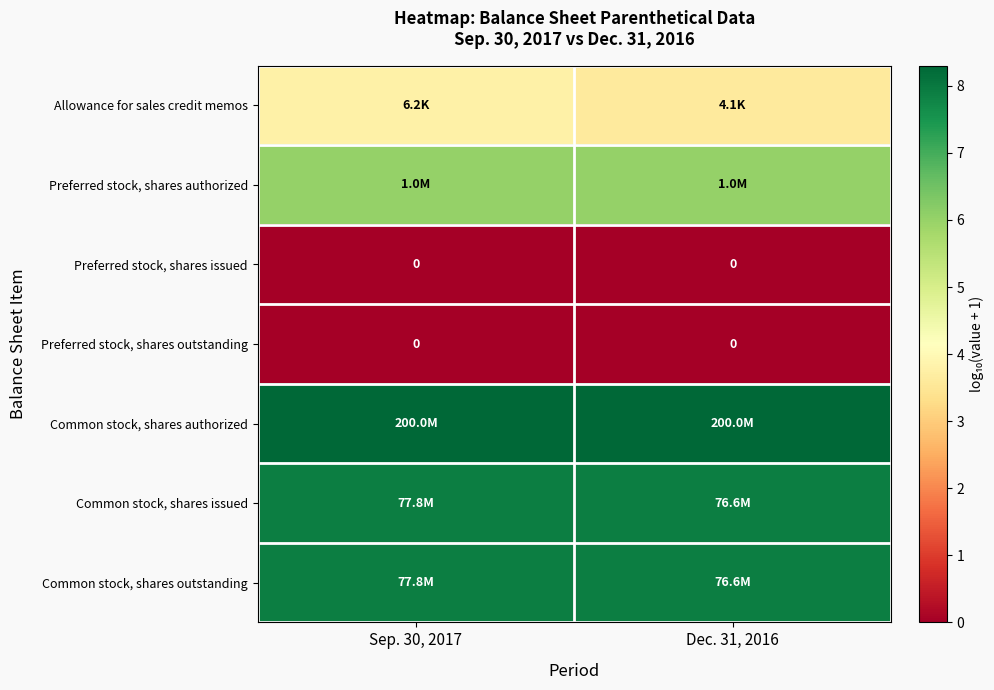

True or false: row_3 has a value of 0.0 at Sep. 30, 2017.

True